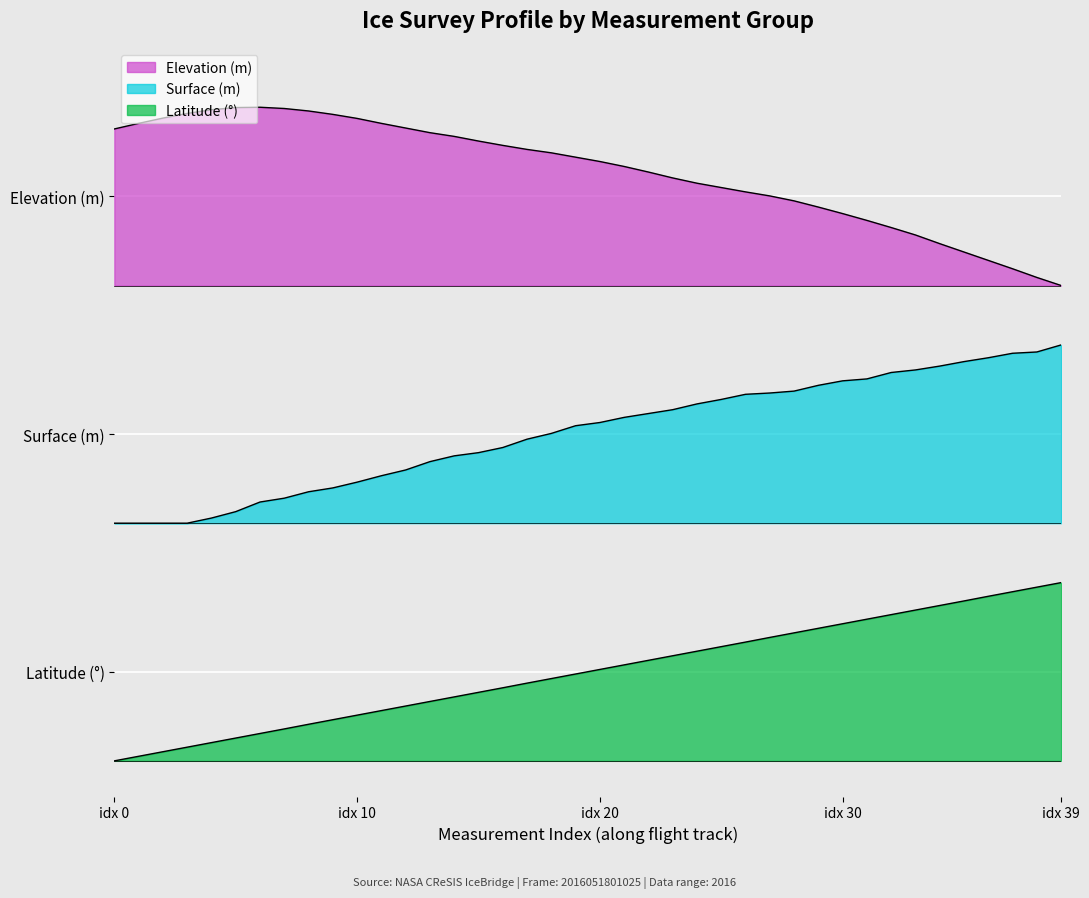

How many data points does each series have?

40